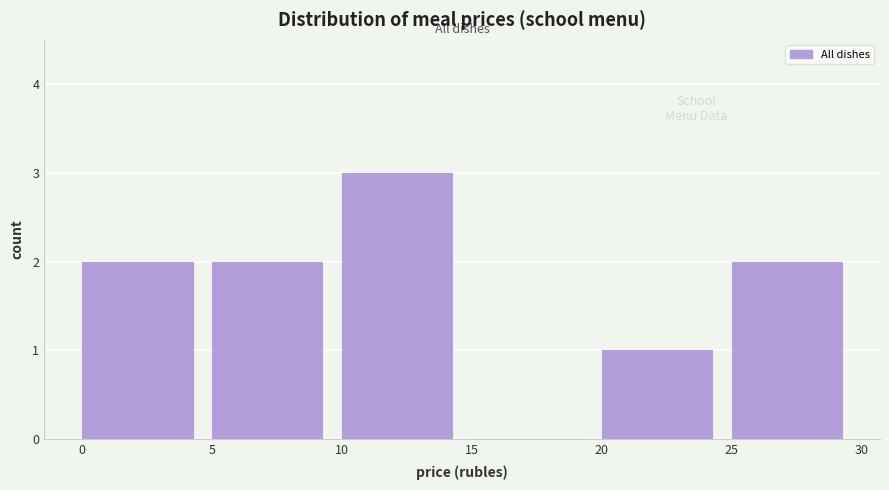

Reading left to right, transcribe this chart: for each bar, give the range it covers on the x-axis and its height. The values are not printed on the chart, so give them approximately, as read against the axis.

0 to 5: 2
5 to 10: 2
10 to 15: 3
15 to 20: 0
20 to 25: 1
25 to 30: 2